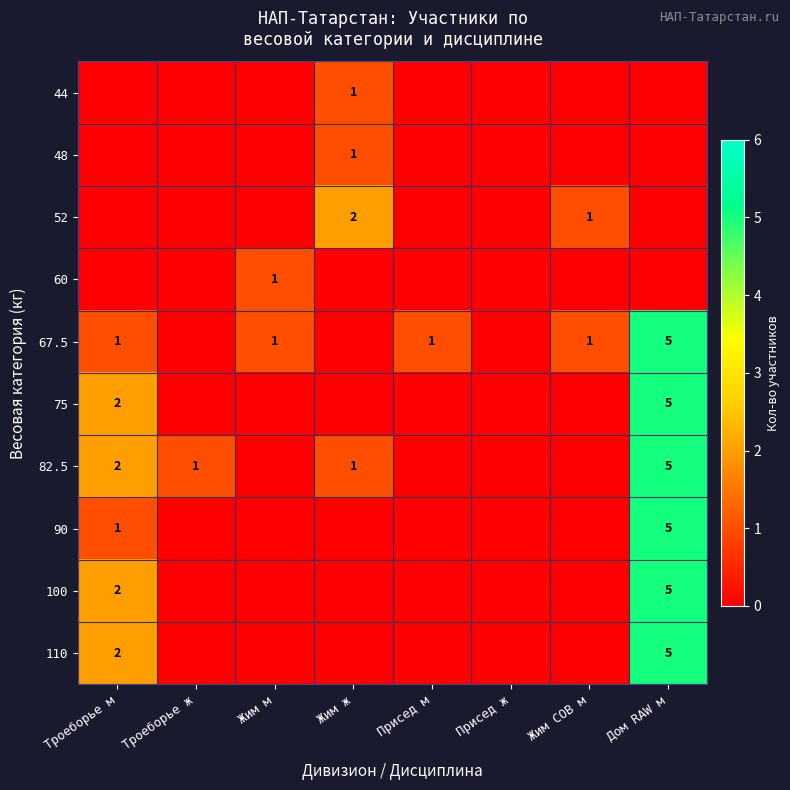

True or false: 75 has a value of 2 at Троеборье м.

True